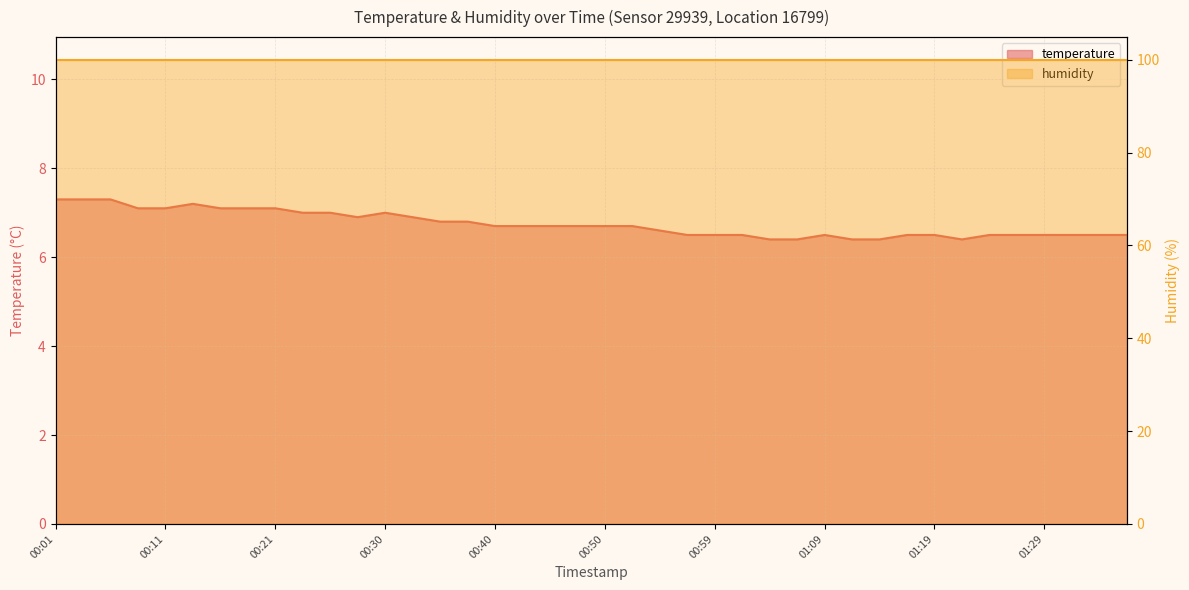

Reading left to right, list all the values displayed in this chart.

00:01=7.3	00:04=7.3	00:06=7.3	00:08=7.1	00:11=7.1	00:13=7.2	00:16=7.1	00:18=7.1	00:21=7.1	00:23=7.0	00:25=7.0	00:28=6.9	00:30=7.0	00:33=6.9	00:35=6.8	00:38=6.8	00:40=6.7	00:42=6.7	00:45=6.7	00:47=6.7	00:50=6.7	00:52=6.7	00:55=6.6	00:57=6.5	00:59=6.5	01:02=6.5	01:04=6.4	01:07=6.4	01:09=6.5	01:12=6.4	01:14=6.4	01:16=6.5	01:19=6.5	01:21=6.4	01:24=6.5	01:26=6.5	01:29=6.5	01:31=6.5	01:34=6.5	01:36=6.5